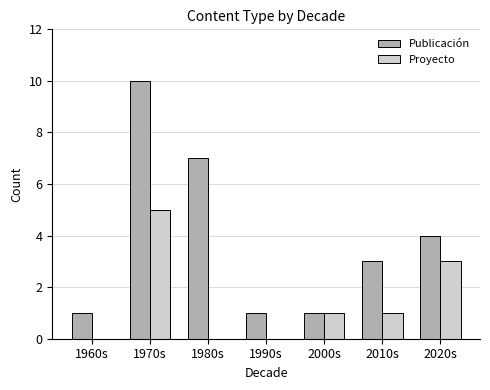

What is the sum of all Proyecto values?

10